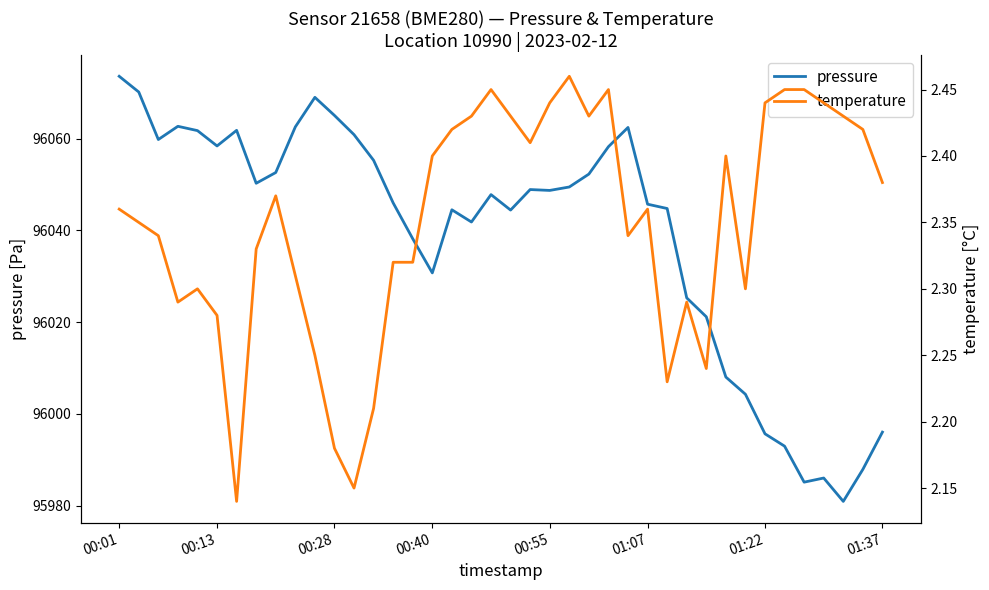

Reading right to left, list all the values displayed in this chart.

pressure: 95996.0	95987.9	95980.9	95986.0	95985.1	95993.0	95995.7	96004.3	96008.0	96021.2	96025.3	96044.8	96045.7	96062.4	96058.2	96052.2	96049.4	96048.7	96048.9	96044.4	96047.8	96041.8	96044.5	96030.7	96038.2	96046.0	96055.2	96060.8	96065.0	96069.0	96062.5	96052.6	96050.2	96061.8	96058.4	96061.7	96062.7	96059.8	96070.1	96073.6
temperature: 2.4	2.4	2.4	2.4	2.5	2.5	2.4	2.3	2.4	2.2	2.3	2.2	2.4	2.3	2.5	2.4	2.5	2.4	2.4	2.4	2.5	2.4	2.4	2.4	2.3	2.3	2.2	2.1	2.2	2.2	2.3	2.4	2.3	2.1	2.3	2.3	2.3	2.3	2.4	2.4